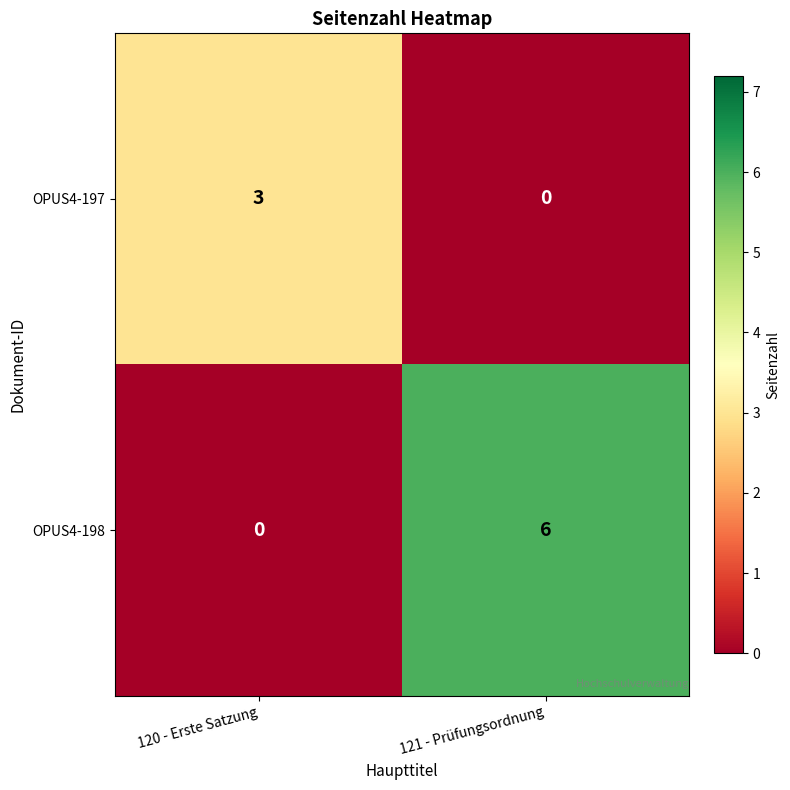

Where is OPUS4-197 nearest to the value 1?

121 - Prüfungsordnung